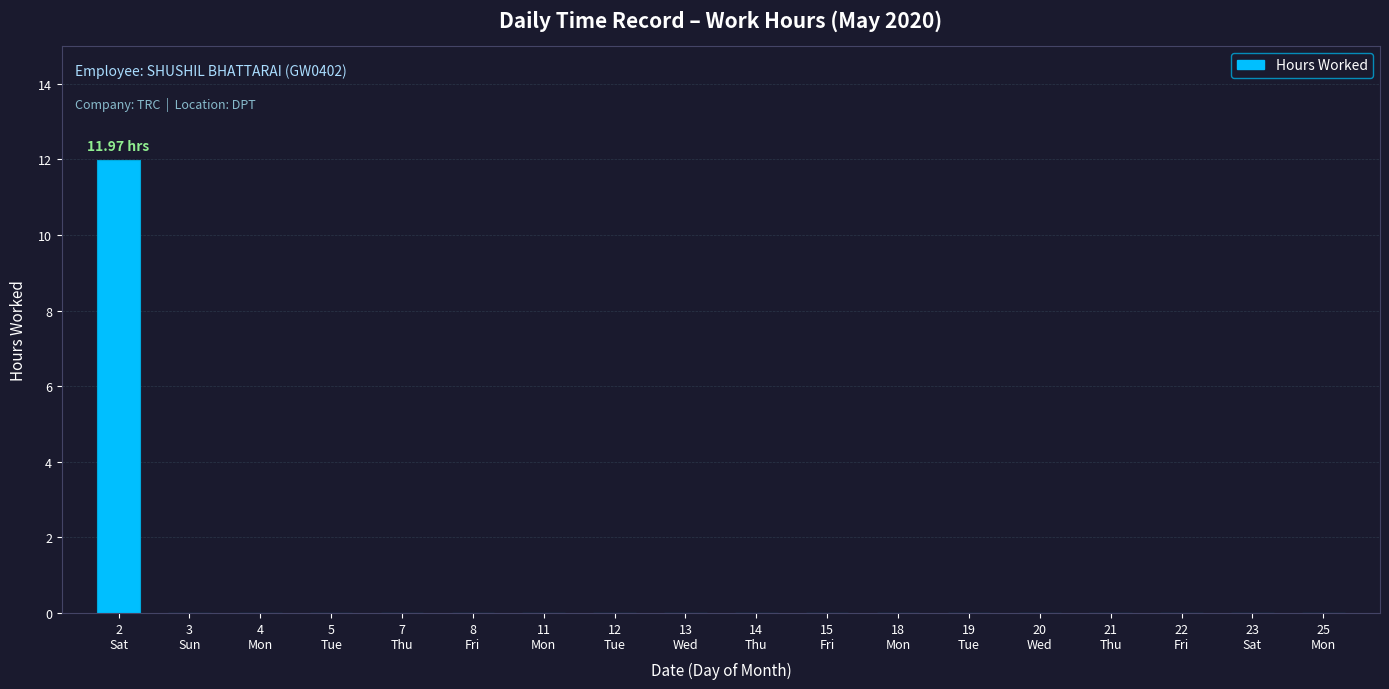

What is the sum of all values?

12.0